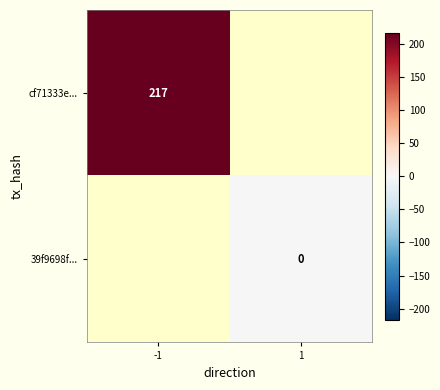

True or false: cf71333e... has a value of 217 at -1.

True